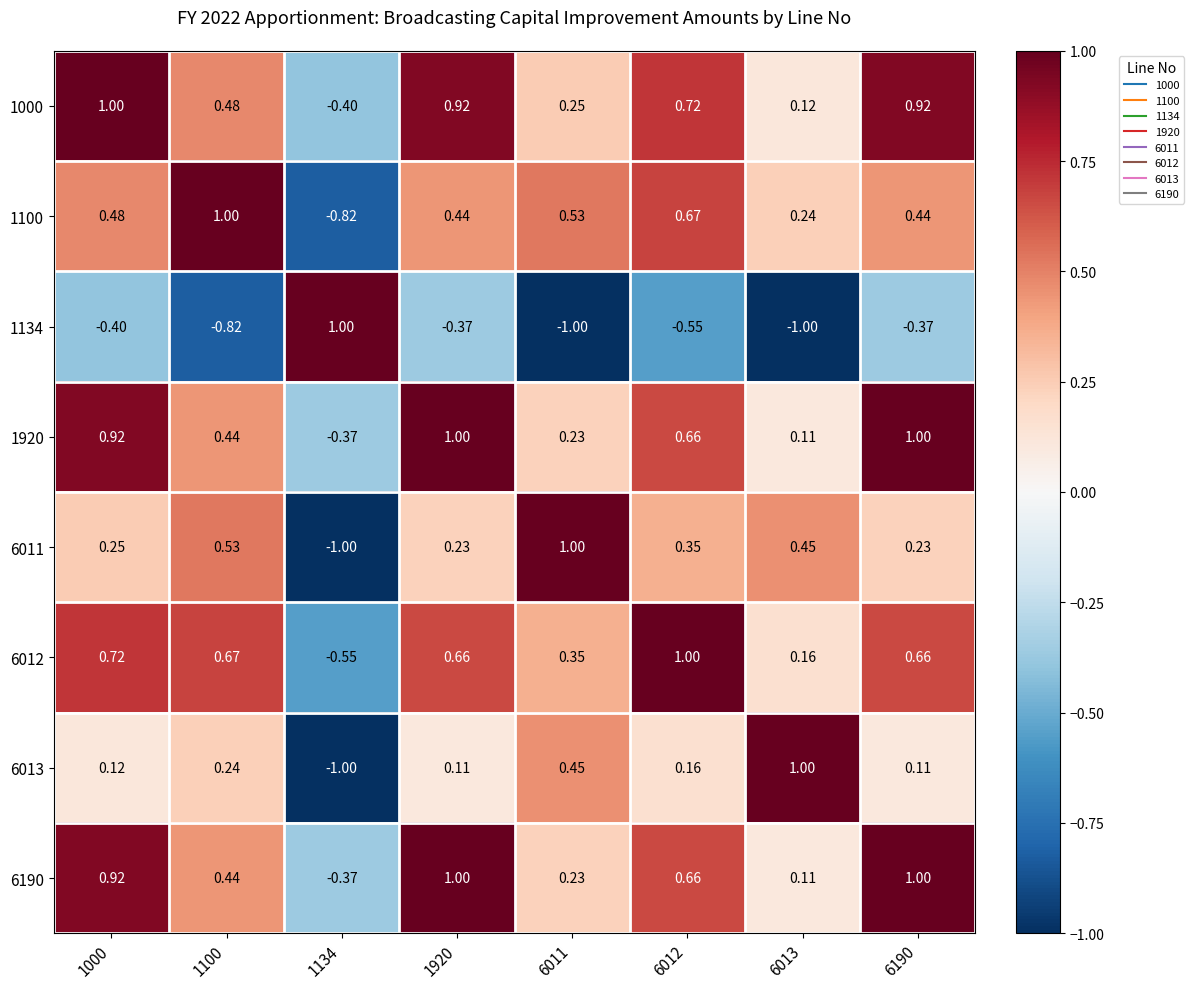

How many data points in 1134 are less than 0?

7